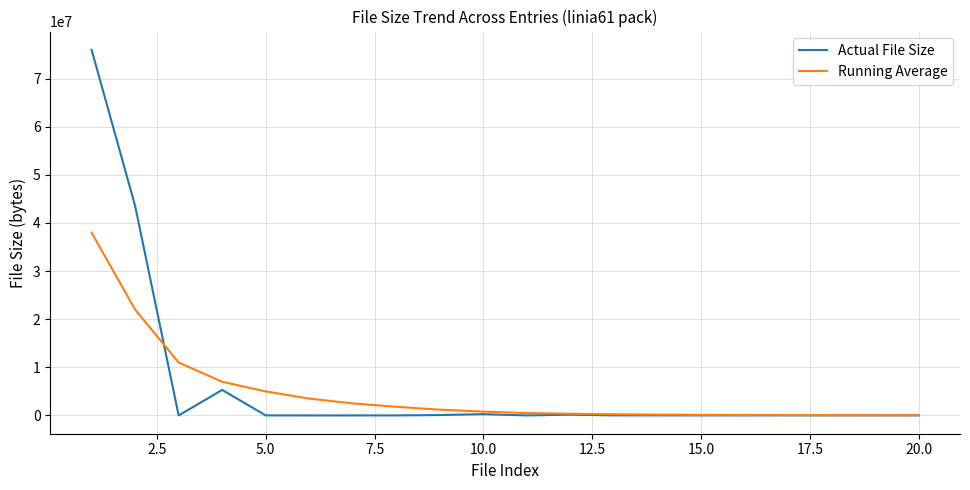

Which series has the largest range (max minus min)?

Actual File Size